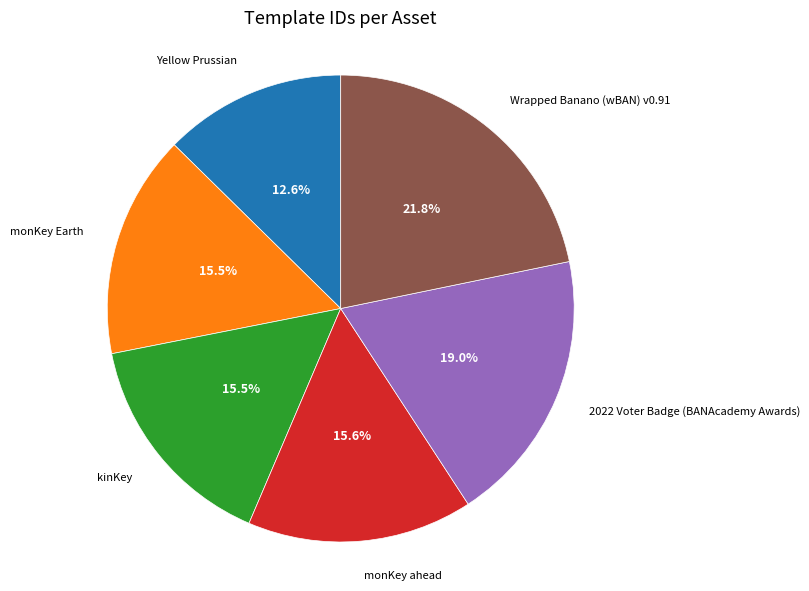

Count the number of slices in the pie.

6